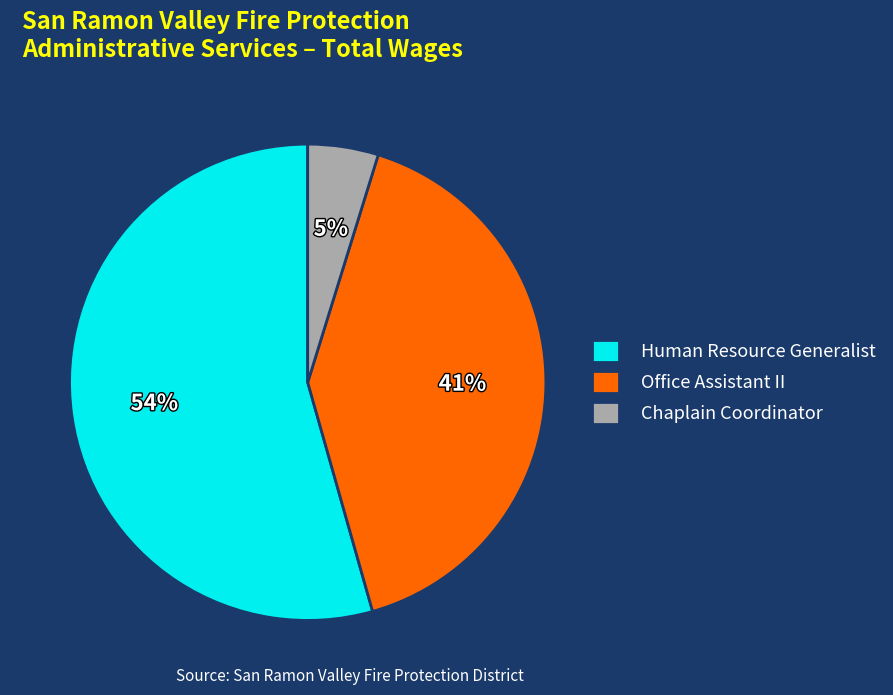

How many slices are in this pie chart?

3